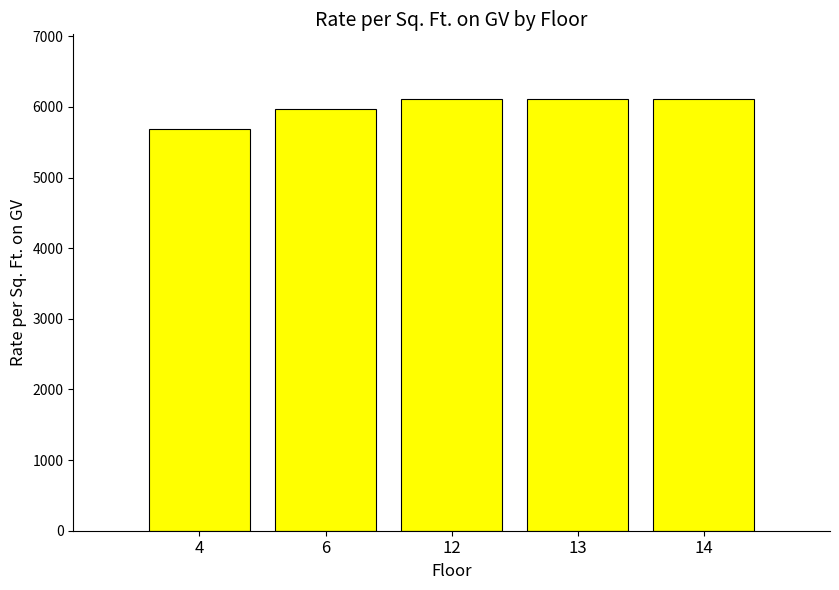

What is the greatest value displayed?

6112.0